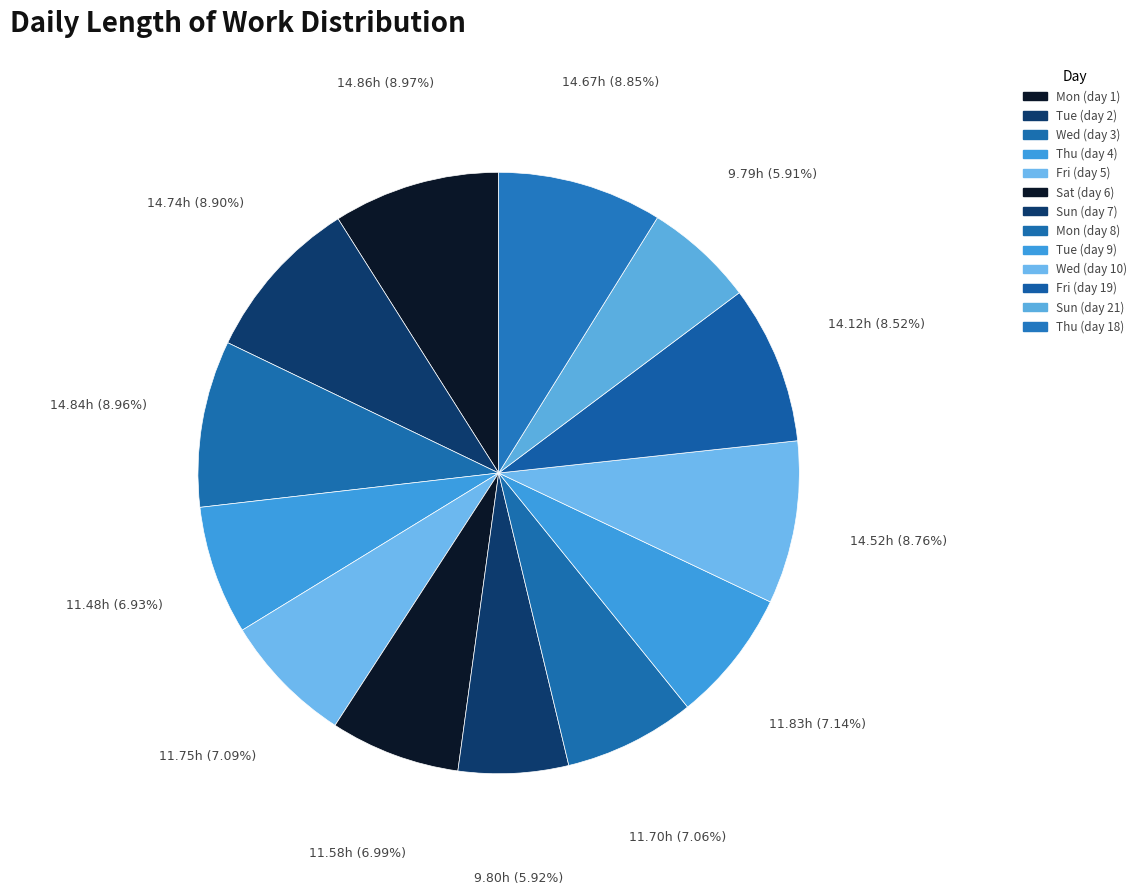

What percentage do Thu (day 18) and Wed (day 10) together represent?

17.6%